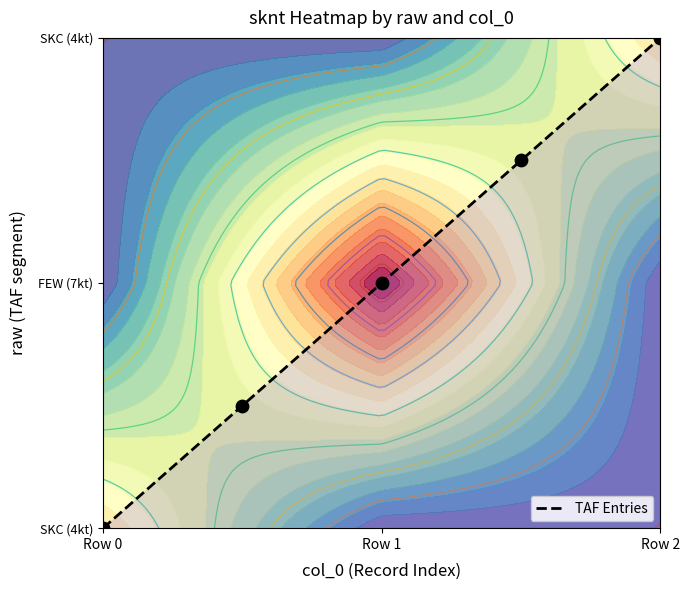

What is the average value?

1.0